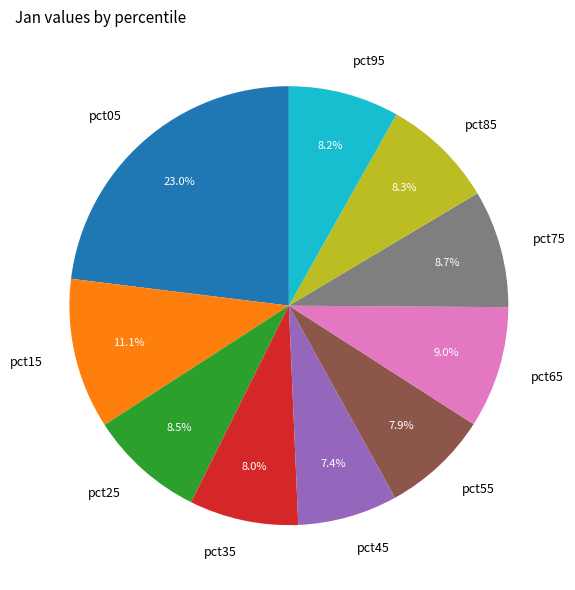

To the nearest percent, what is the average slice percentage?

10%